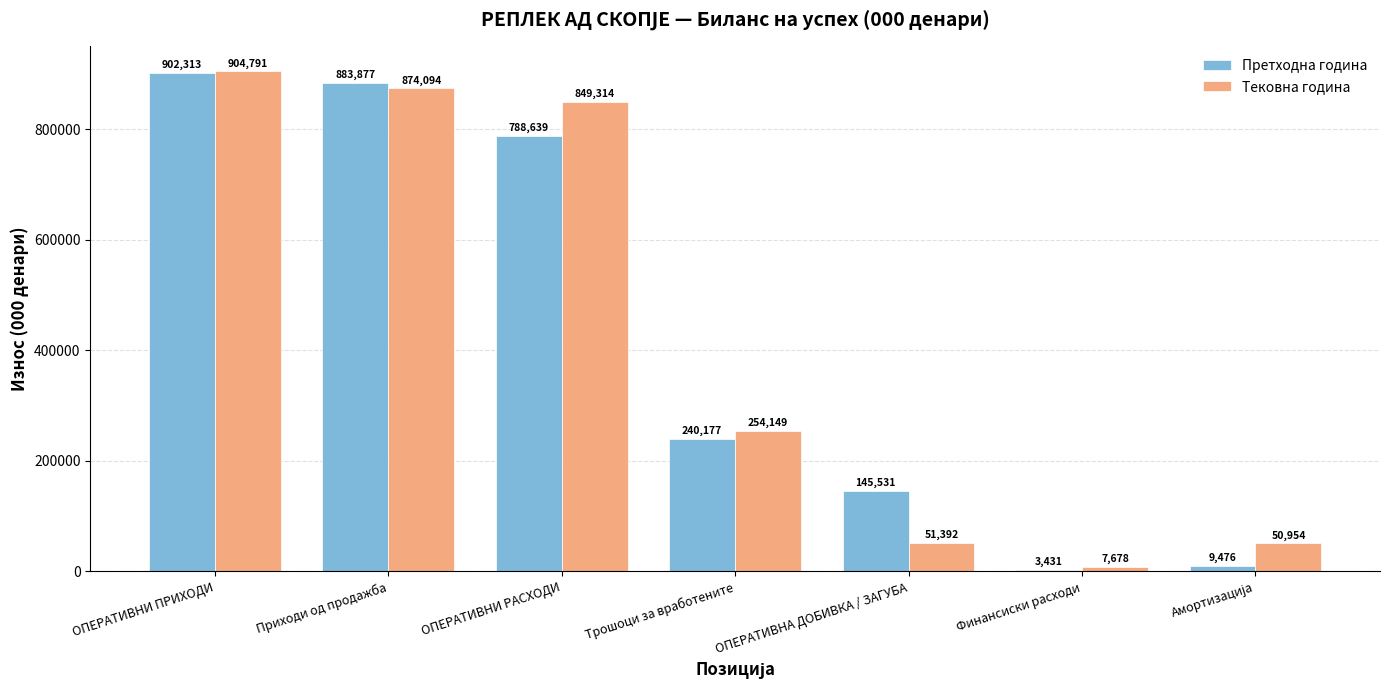

Which series has the largest total across all categories?

Тековна година